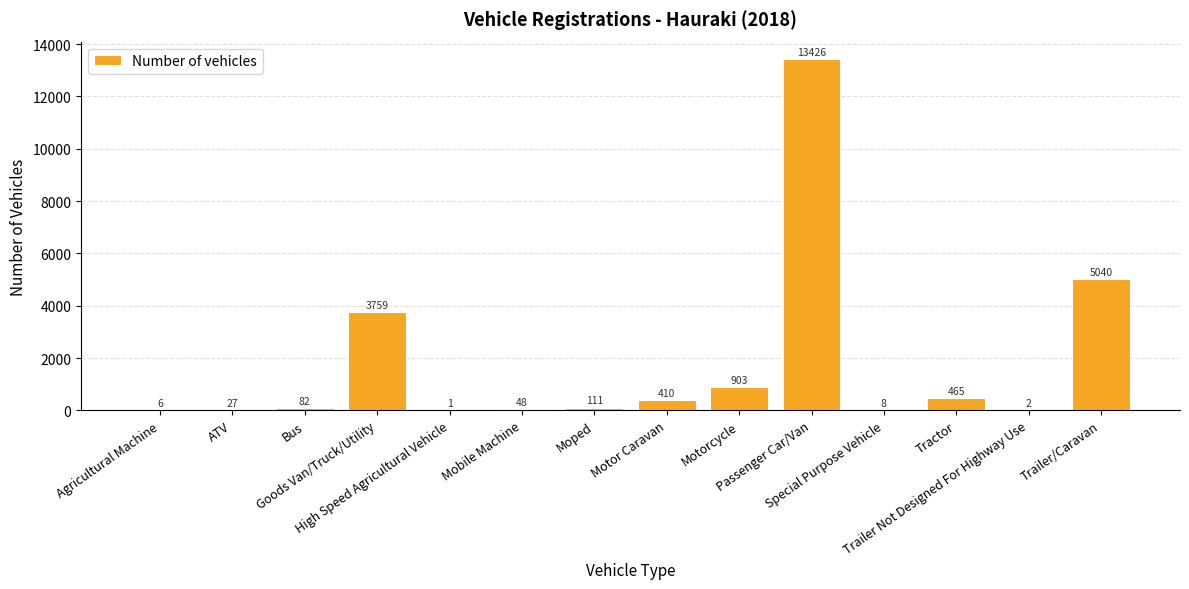

What is the greatest value displayed?

13426